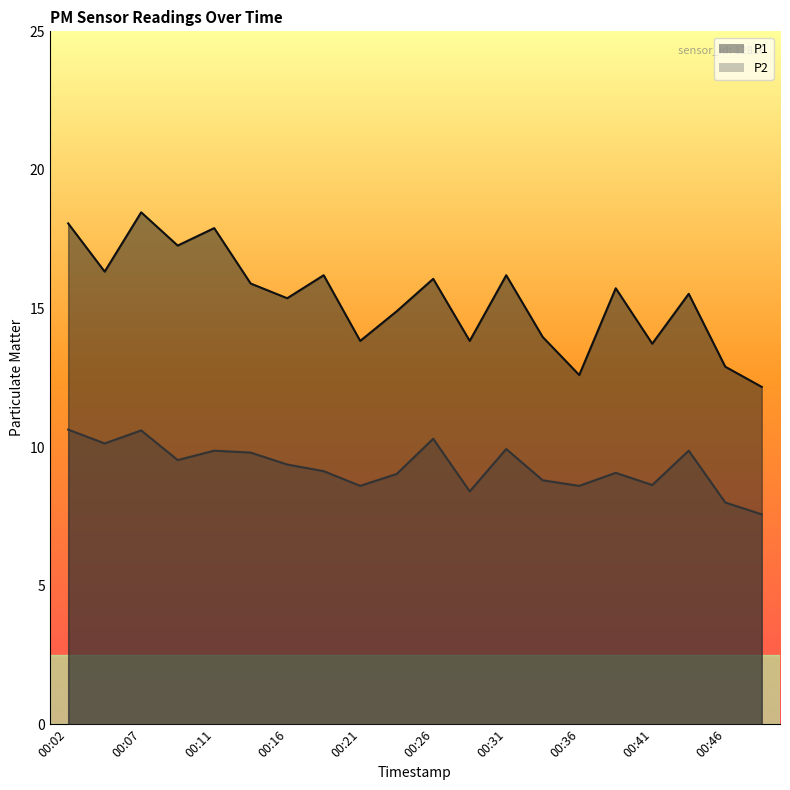

What is the difference between the highest and lowest values at 00:24?

5.9